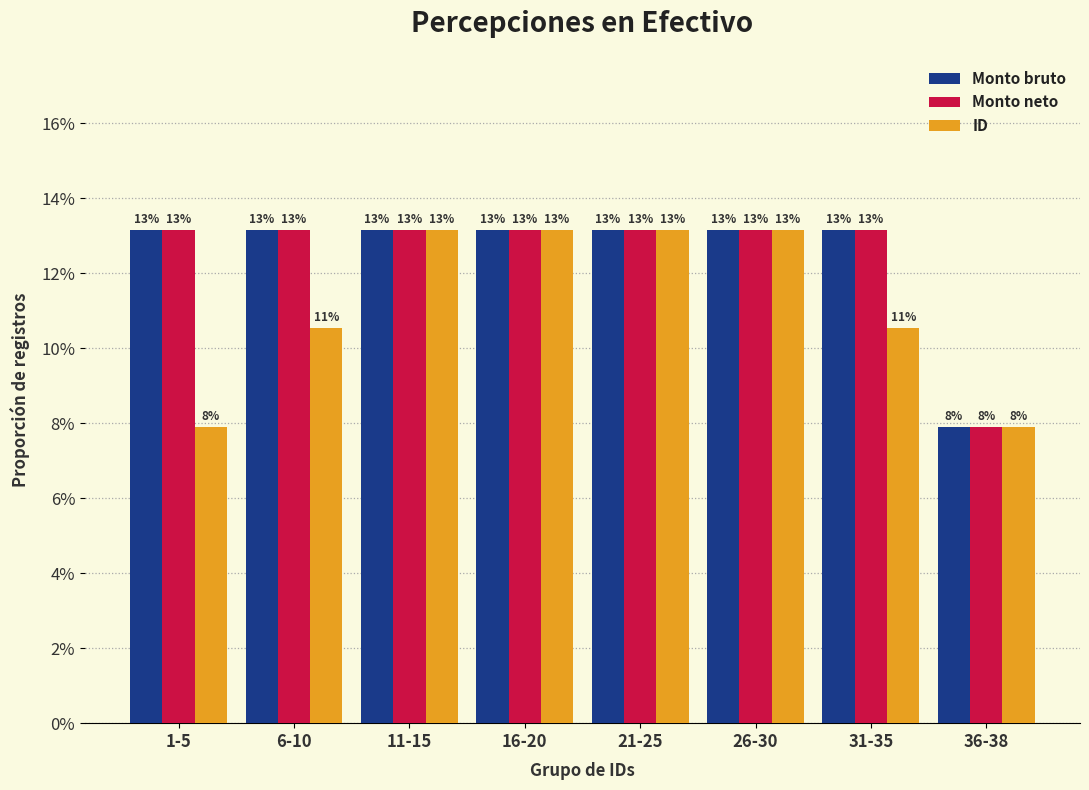

What is the value of the Monto bruto bar at the 1st from the left?

0.1